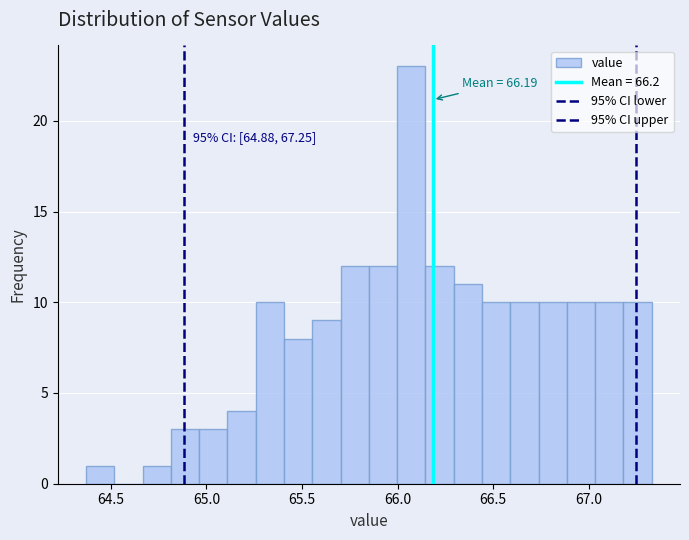

Around what value on the x-axis is the tallest bar? Give the approximate position of its centre, as read against the axis.

66.05